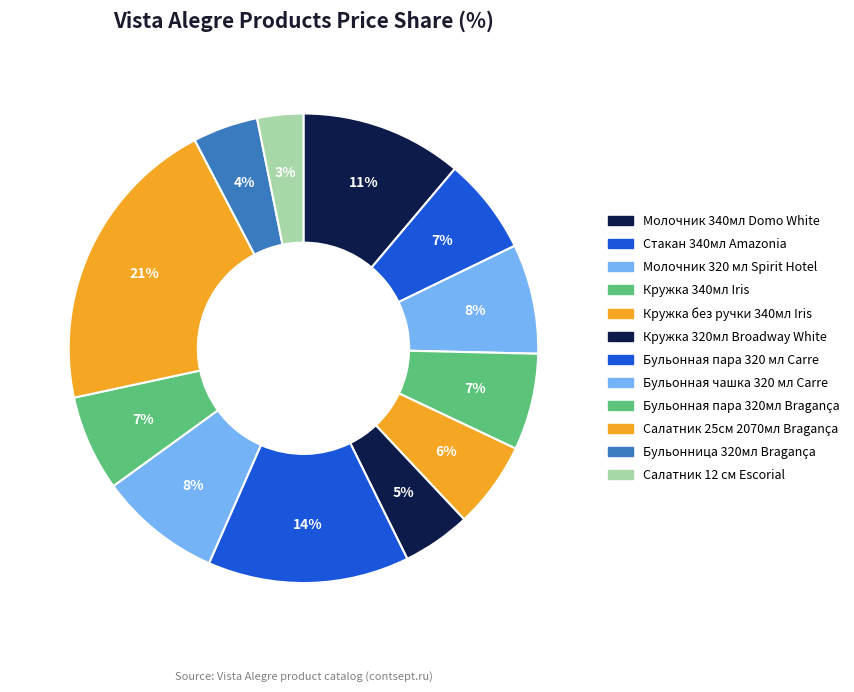

Rank the categories by value from lowest to highest.

Салатник 12 см Escorial, Бульонница 320мл Bragança, Кружка 320мл Broadway White, Кружка без ручки 340мл Iris, Бульонная пара 320мл Bragança, Стакан 340мл Amazonia, Кружка 340мл Iris, Молочник 320 мл Spirit Hotel, Бульонная чашка 320 мл Carre, Молочник 340мл Domo White, Бульонная пара 320 мл Carre, Салатник 25см 2070мл Bragança